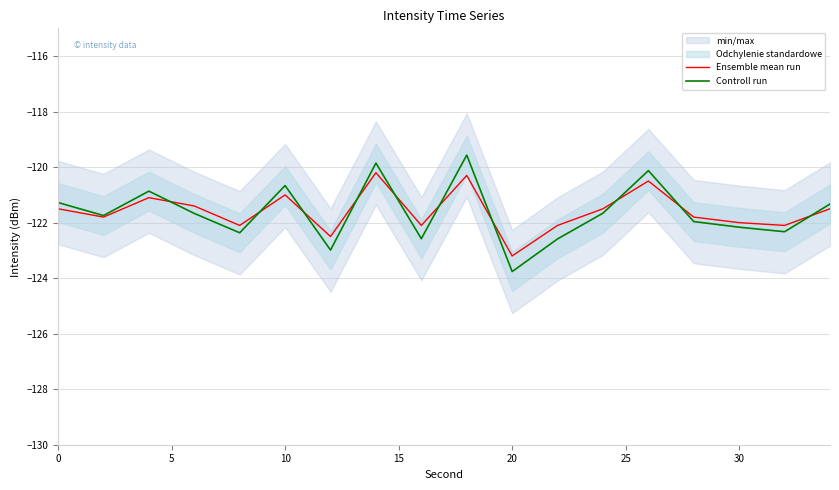

Which series has the largest total across all categories?

Ensemble mean run